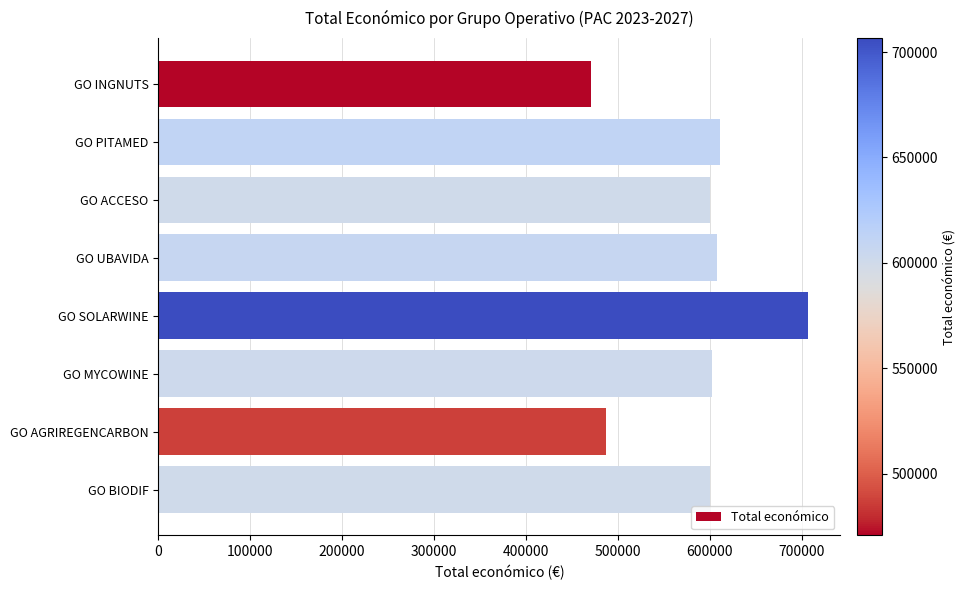

What is the value of the 5th bar from the top?

706697.0